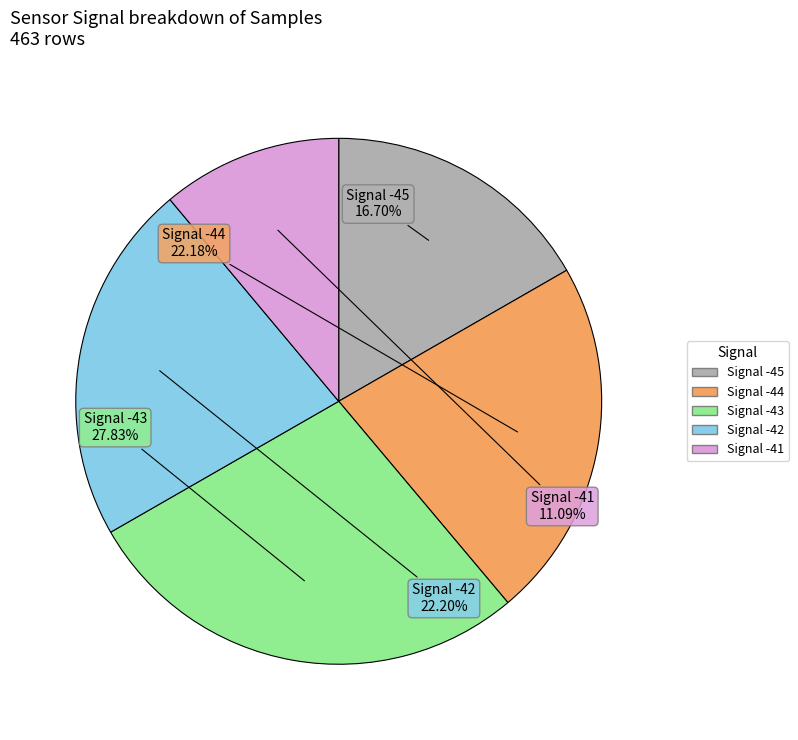

Is there a majority slice in this chart?

No